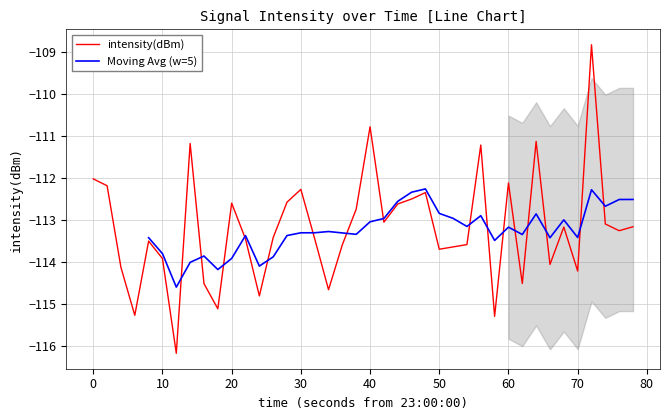

The value of intensity(dBm) at 10 is -113.9. True or false?

True